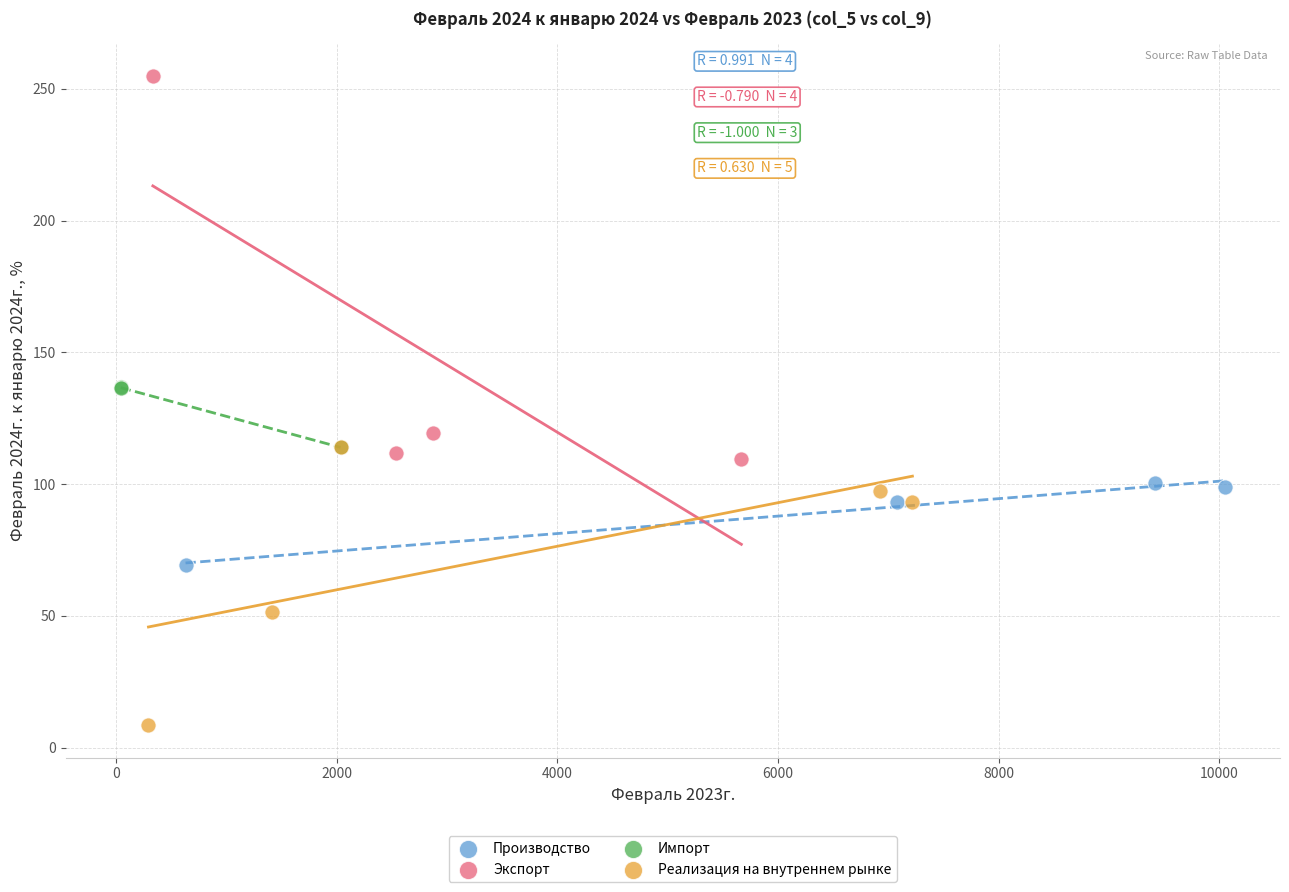

Which series contains the highest Y value?

Экспорт